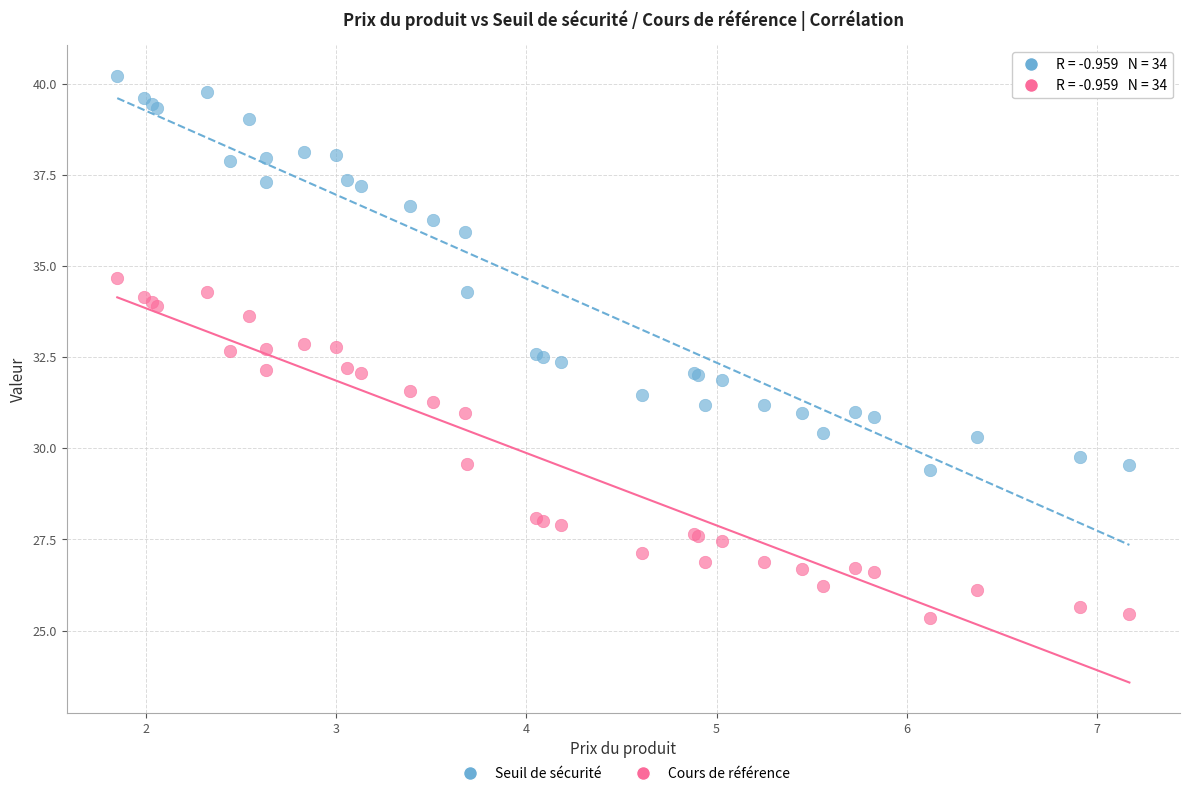

Which series contains the highest Y value?

Seuil de sécurité